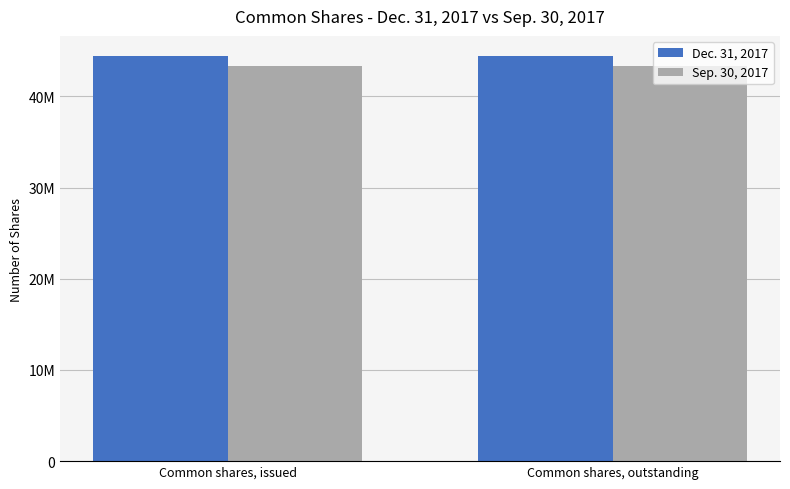

What are all the series names shown in the legend?

Dec. 31, 2017, Sep. 30, 2017